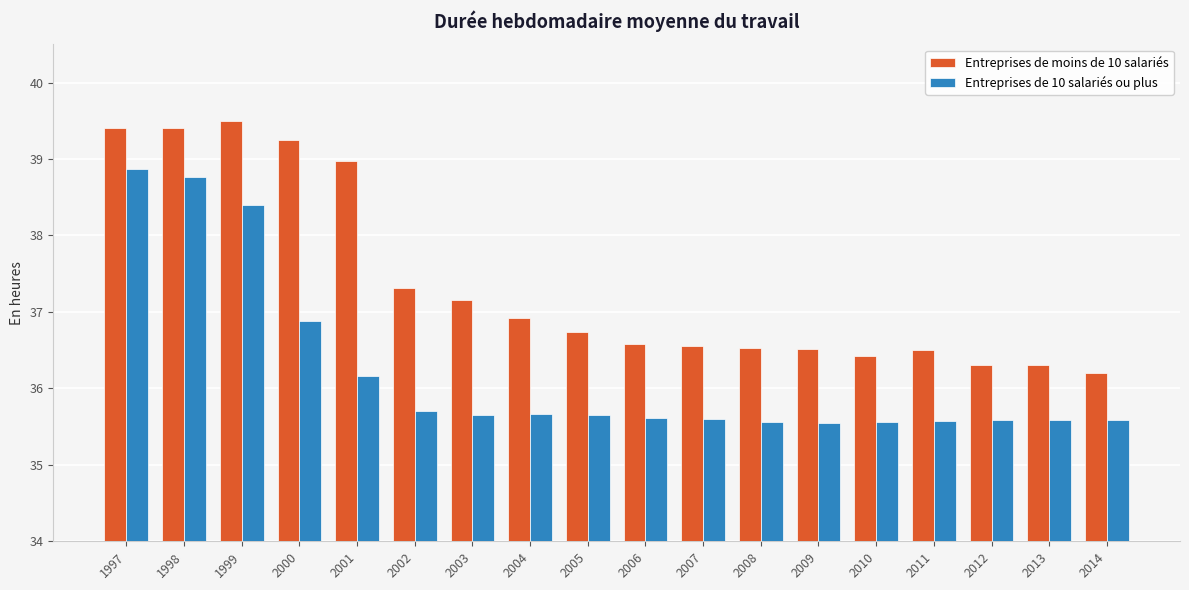

Rank the series by their average value, from lowest to highest.

Entreprises de 10 salariés ou plus, Entreprises de moins de 10 salariés